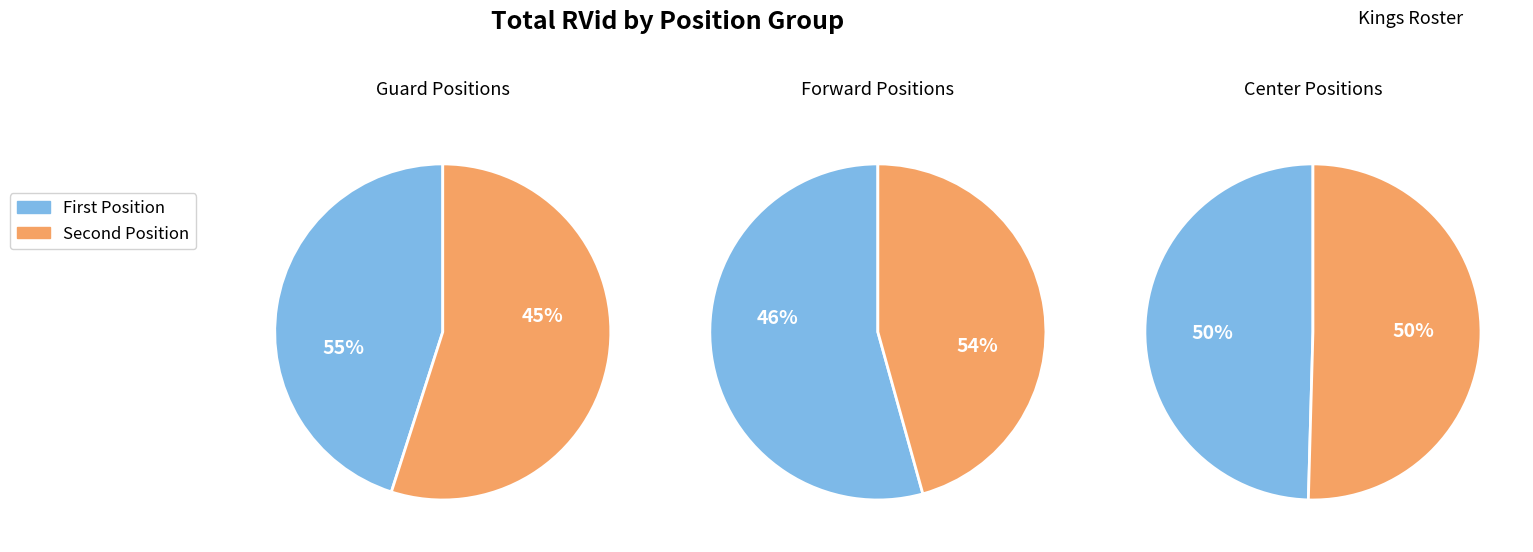

Is PF/C the majority of the pie?

No